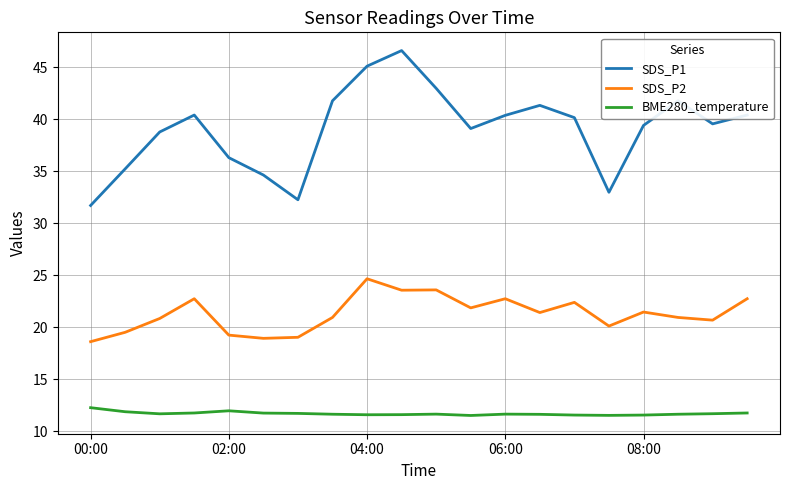

Which series has the largest total across all categories?

SDS_P1